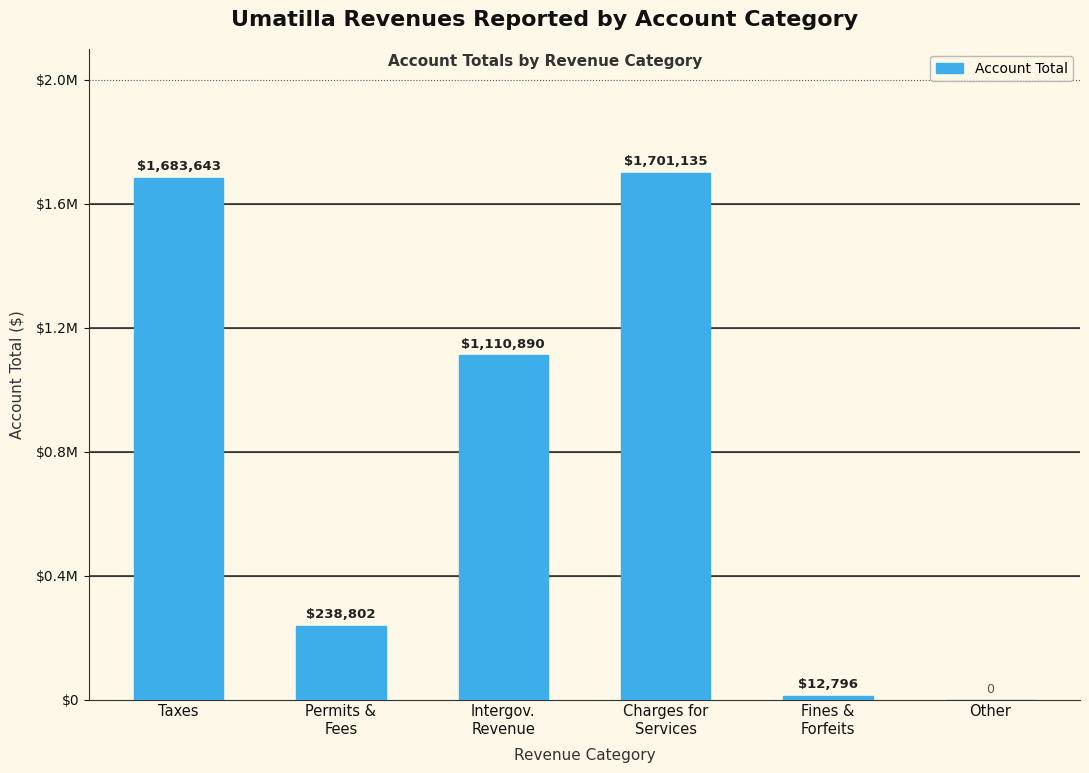

What is the label of the 4th bar from the right?

Intergov.
Revenue